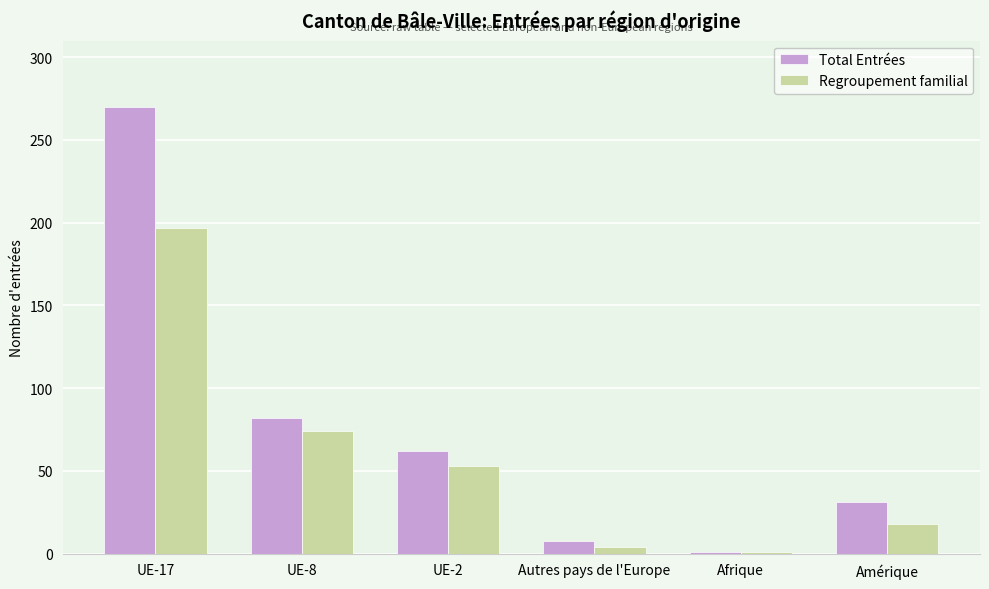

Rank the series by their average value, from lowest to highest.

Regroupement familial, Total Entrées